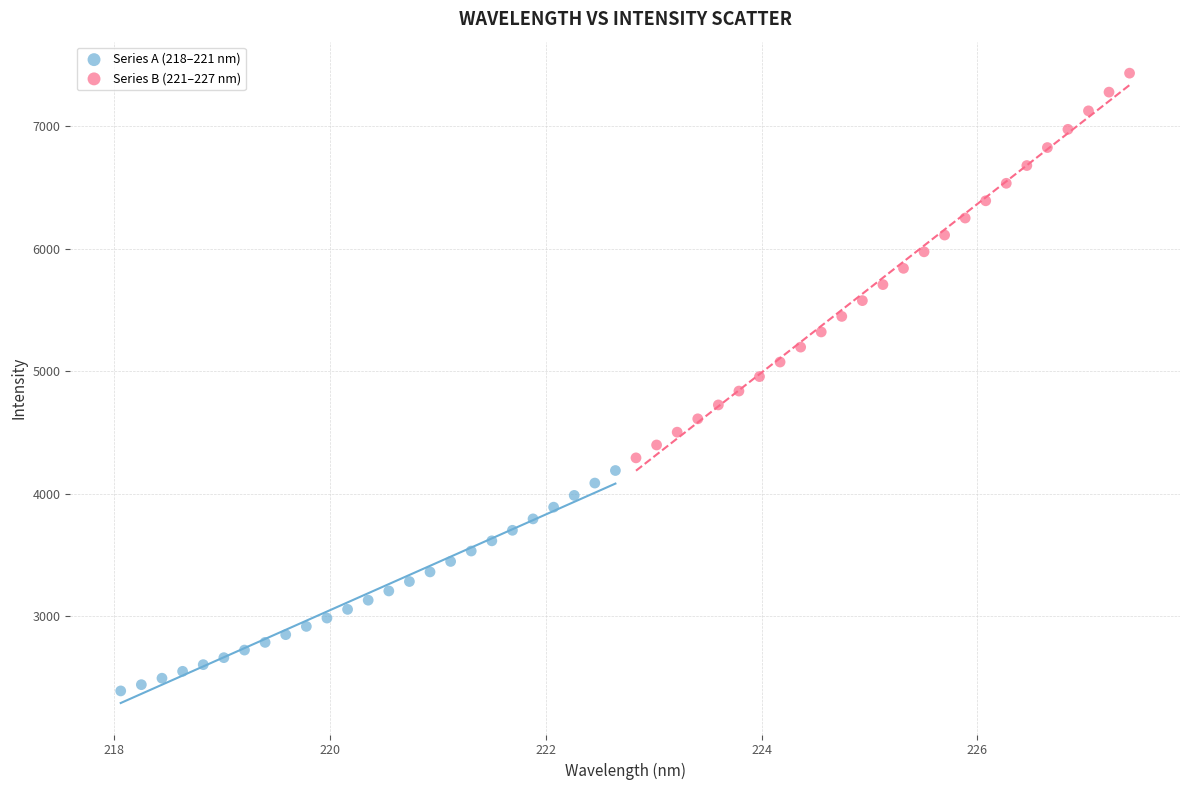

Which series contains the lowest Y value?

Series A (218–221 nm)